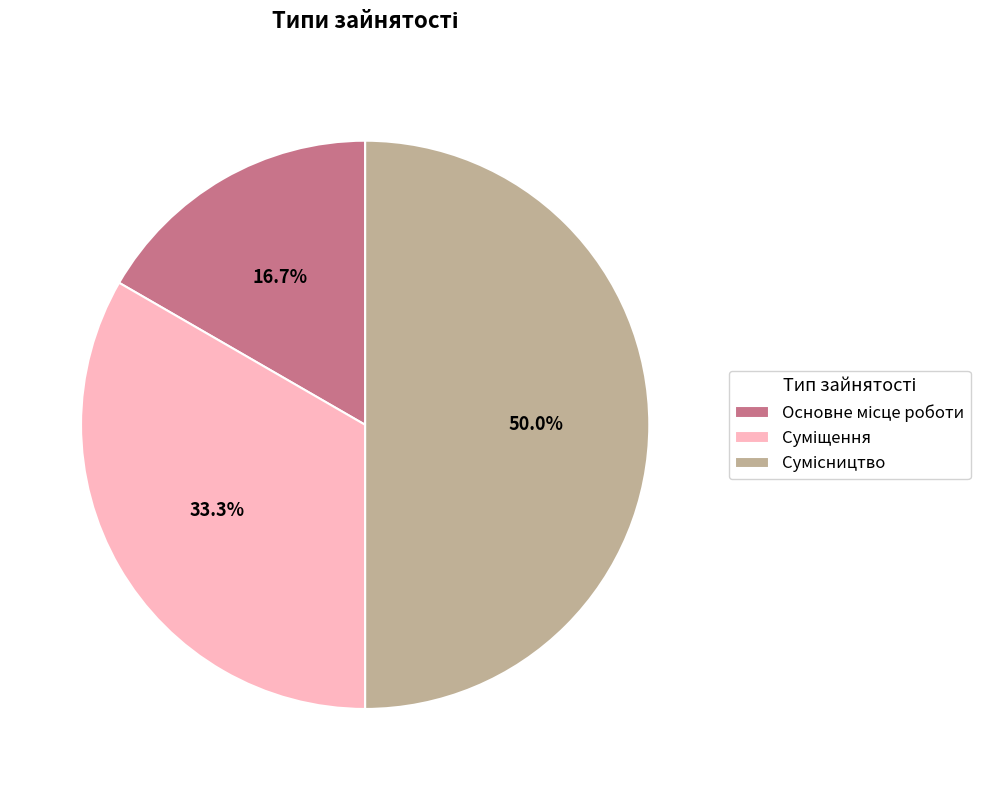

Approximately how many times larger is the value at Сумісництво compared to Основне місце роботи?

3.0